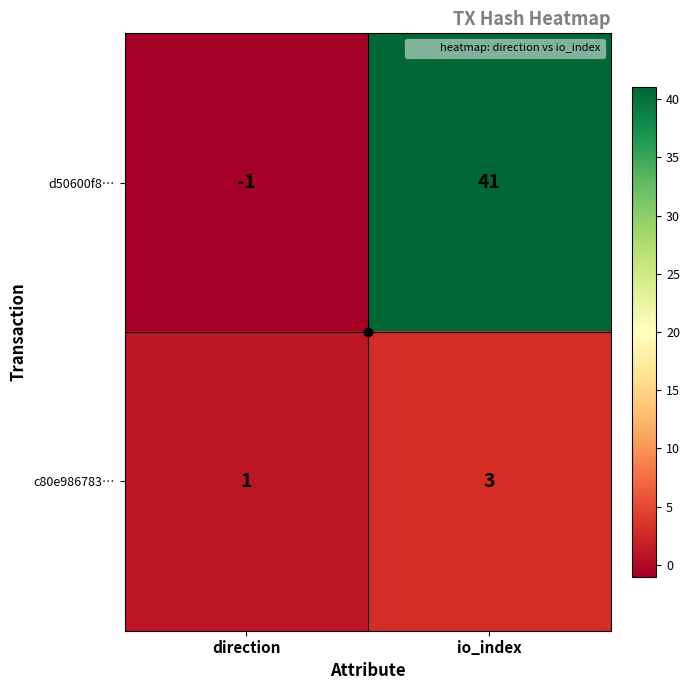

Count the number of data series in this chart.

2